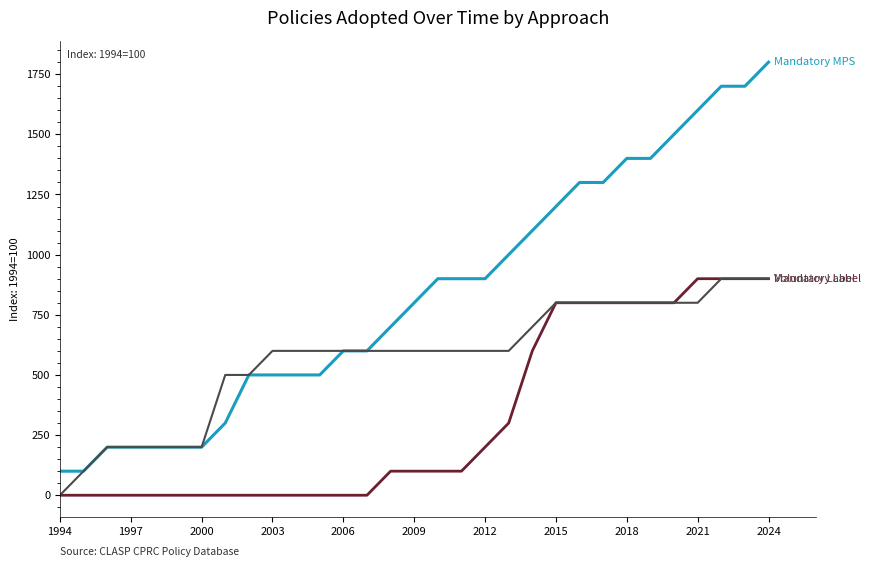

What is the maximum value shown in the chart?

1800